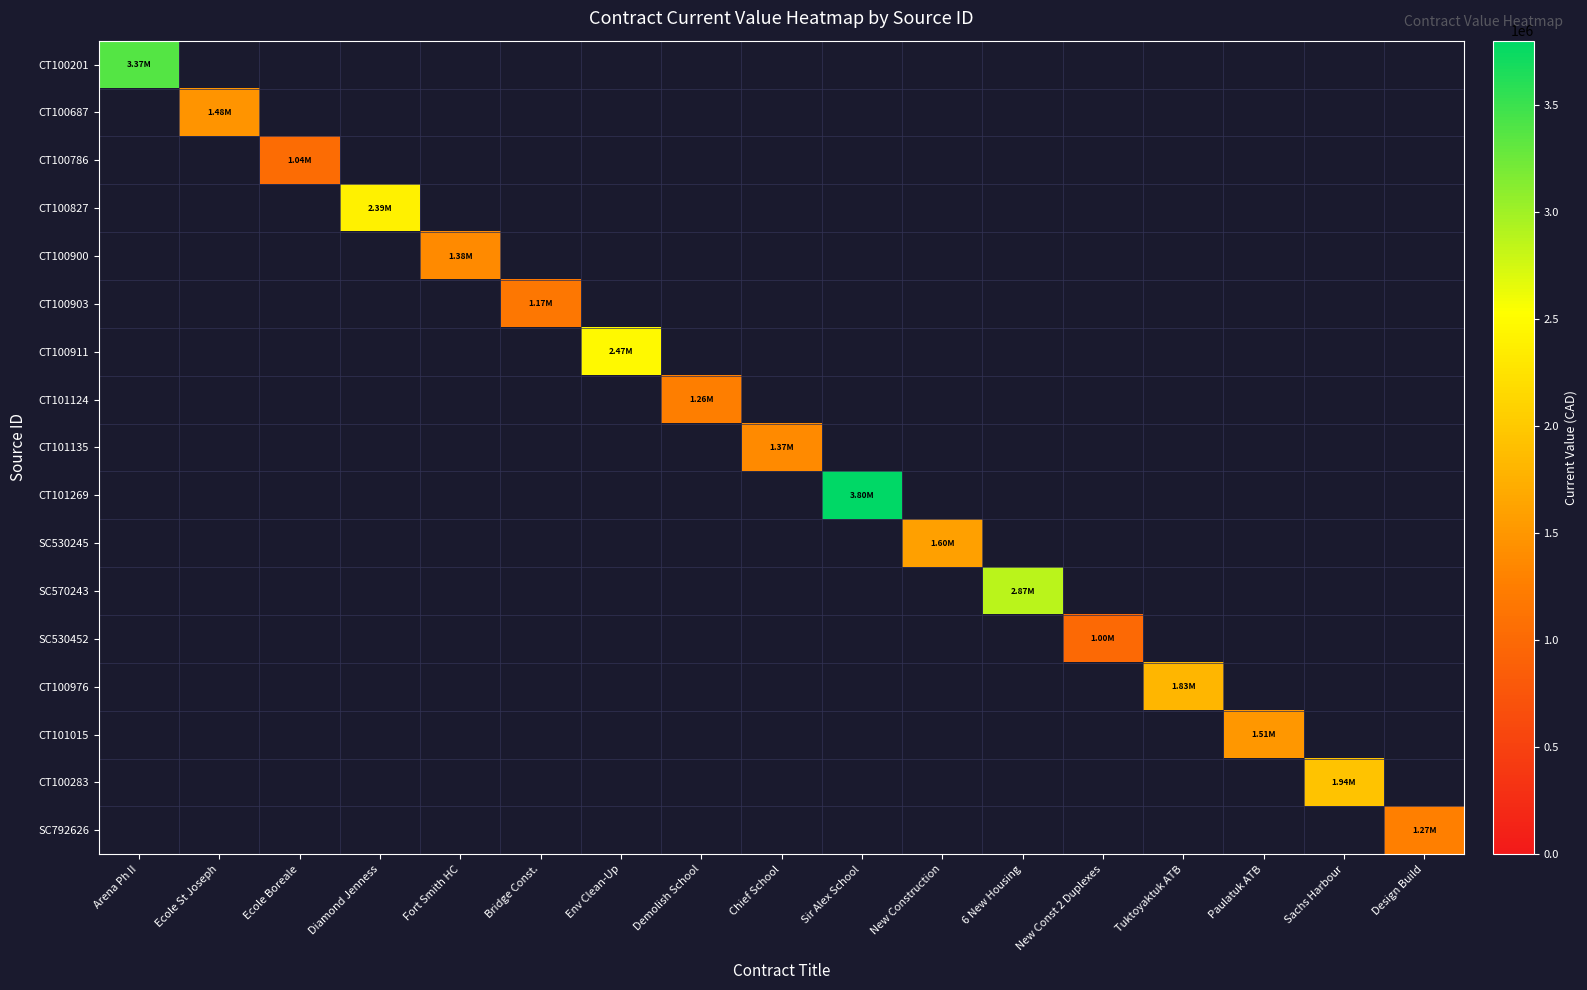

Reading left to right, list all the values displayed in this chart.

CT100201: Arena Ph II=3374629.1	Ecole St Joseph=0.0	Ecole Boreale=0.0	Diamond Jenness=0.0	Fort Smith HC=0.0	Bridge Const.=0.0	Env Clean-Up=0.0	Demolish School=0.0	Chief School=0.0	Sir Alex School=0.0	New Construction=0.0	6 New Housing=0.0	New Const 2 Duplexes=0.0	Tuktoyaktuk ATB=0.0	Paulatuk ATB=0.0	Sachs Harbour=0.0	Design Build=0.0
CT100687: Arena Ph II=0.0	Ecole St Joseph=1477626.0	Ecole Boreale=0.0	Diamond Jenness=0.0	Fort Smith HC=0.0	Bridge Const.=0.0	Env Clean-Up=0.0	Demolish School=0.0	Chief School=0.0	Sir Alex School=0.0	New Construction=0.0	6 New Housing=0.0	New Const 2 Duplexes=0.0	Tuktoyaktuk ATB=0.0	Paulatuk ATB=0.0	Sachs Harbour=0.0	Design Build=0.0
CT100786: Arena Ph II=0.0	Ecole St Joseph=0.0	Ecole Boreale=1038800.0	Diamond Jenness=0.0	Fort Smith HC=0.0	Bridge Const.=0.0	Env Clean-Up=0.0	Demolish School=0.0	Chief School=0.0	Sir Alex School=0.0	New Construction=0.0	6 New Housing=0.0	New Const 2 Duplexes=0.0	Tuktoyaktuk ATB=0.0	Paulatuk ATB=0.0	Sachs Harbour=0.0	Design Build=0.0
CT100827: Arena Ph II=0.0	Ecole St Joseph=0.0	Ecole Boreale=0.0	Diamond Jenness=2392286.5	Fort Smith HC=0.0	Bridge Const.=0.0	Env Clean-Up=0.0	Demolish School=0.0	Chief School=0.0	Sir Alex School=0.0	New Construction=0.0	6 New Housing=0.0	New Const 2 Duplexes=0.0	Tuktoyaktuk ATB=0.0	Paulatuk ATB=0.0	Sachs Harbour=0.0	Design Build=0.0
CT100900: Arena Ph II=0.0	Ecole St Joseph=0.0	Ecole Boreale=0.0	Diamond Jenness=0.0	Fort Smith HC=1375263.9	Bridge Const.=0.0	Env Clean-Up=0.0	Demolish School=0.0	Chief School=0.0	Sir Alex School=0.0	New Construction=0.0	6 New Housing=0.0	New Const 2 Duplexes=0.0	Tuktoyaktuk ATB=0.0	Paulatuk ATB=0.0	Sachs Harbour=0.0	Design Build=0.0
CT100903: Arena Ph II=0.0	Ecole St Joseph=0.0	Ecole Boreale=0.0	Diamond Jenness=0.0	Fort Smith HC=0.0	Bridge Const.=1166250.3	Env Clean-Up=0.0	Demolish School=0.0	Chief School=0.0	Sir Alex School=0.0	New Construction=0.0	6 New Housing=0.0	New Const 2 Duplexes=0.0	Tuktoyaktuk ATB=0.0	Paulatuk ATB=0.0	Sachs Harbour=0.0	Design Build=0.0
CT100911: Arena Ph II=0.0	Ecole St Joseph=0.0	Ecole Boreale=0.0	Diamond Jenness=0.0	Fort Smith HC=0.0	Bridge Const.=0.0	Env Clean-Up=2471552.5	Demolish School=0.0	Chief School=0.0	Sir Alex School=0.0	New Construction=0.0	6 New Housing=0.0	New Const 2 Duplexes=0.0	Tuktoyaktuk ATB=0.0	Paulatuk ATB=0.0	Sachs Harbour=0.0	Design Build=0.0
CT101124: Arena Ph II=0.0	Ecole St Joseph=0.0	Ecole Boreale=0.0	Diamond Jenness=0.0	Fort Smith HC=0.0	Bridge Const.=0.0	Env Clean-Up=0.0	Demolish School=1257664.0	Chief School=0.0	Sir Alex School=0.0	New Construction=0.0	6 New Housing=0.0	New Const 2 Duplexes=0.0	Tuktoyaktuk ATB=0.0	Paulatuk ATB=0.0	Sachs Harbour=0.0	Design Build=0.0
CT101135: Arena Ph II=0.0	Ecole St Joseph=0.0	Ecole Boreale=0.0	Diamond Jenness=0.0	Fort Smith HC=0.0	Bridge Const.=0.0	Env Clean-Up=0.0	Demolish School=0.0	Chief School=1367289.0	Sir Alex School=0.0	New Construction=0.0	6 New Housing=0.0	New Const 2 Duplexes=0.0	Tuktoyaktuk ATB=0.0	Paulatuk ATB=0.0	Sachs Harbour=0.0	Design Build=0.0
CT101269: Arena Ph II=0.0	Ecole St Joseph=0.0	Ecole Boreale=0.0	Diamond Jenness=0.0	Fort Smith HC=0.0	Bridge Const.=0.0	Env Clean-Up=0.0	Demolish School=0.0	Chief School=0.0	Sir Alex School=3800000.0	New Construction=0.0	6 New Housing=0.0	New Const 2 Duplexes=0.0	Tuktoyaktuk ATB=0.0	Paulatuk ATB=0.0	Sachs Harbour=0.0	Design Build=0.0
SC530245: Arena Ph II=0.0	Ecole St Joseph=0.0	Ecole Boreale=0.0	Diamond Jenness=0.0	Fort Smith HC=0.0	Bridge Const.=0.0	Env Clean-Up=0.0	Demolish School=0.0	Chief School=0.0	Sir Alex School=0.0	New Construction=1602700.0	6 New Housing=0.0	New Const 2 Duplexes=0.0	Tuktoyaktuk ATB=0.0	Paulatuk ATB=0.0	Sachs Harbour=0.0	Design Build=0.0
SC570243: Arena Ph II=0.0	Ecole St Joseph=0.0	Ecole Boreale=0.0	Diamond Jenness=0.0	Fort Smith HC=0.0	Bridge Const.=0.0	Env Clean-Up=0.0	Demolish School=0.0	Chief School=0.0	Sir Alex School=0.0	New Construction=0.0	6 New Housing=2868384.9	New Const 2 Duplexes=0.0	Tuktoyaktuk ATB=0.0	Paulatuk ATB=0.0	Sachs Harbour=0.0	Design Build=0.0
SC530452: Arena Ph II=0.0	Ecole St Joseph=0.0	Ecole Boreale=0.0	Diamond Jenness=0.0	Fort Smith HC=0.0	Bridge Const.=0.0	Env Clean-Up=0.0	Demolish School=0.0	Chief School=0.0	Sir Alex School=0.0	New Construction=0.0	6 New Housing=0.0	New Const 2 Duplexes=1000000.0	Tuktoyaktuk ATB=0.0	Paulatuk ATB=0.0	Sachs Harbour=0.0	Design Build=0.0
CT100976: Arena Ph II=0.0	Ecole St Joseph=0.0	Ecole Boreale=0.0	Diamond Jenness=0.0	Fort Smith HC=0.0	Bridge Const.=0.0	Env Clean-Up=0.0	Demolish School=0.0	Chief School=0.0	Sir Alex School=0.0	New Construction=0.0	6 New Housing=0.0	New Const 2 Duplexes=0.0	Tuktoyaktuk ATB=1825342.0	Paulatuk ATB=0.0	Sachs Harbour=0.0	Design Build=0.0
CT101015: Arena Ph II=0.0	Ecole St Joseph=0.0	Ecole Boreale=0.0	Diamond Jenness=0.0	Fort Smith HC=0.0	Bridge Const.=0.0	Env Clean-Up=0.0	Demolish School=0.0	Chief School=0.0	Sir Alex School=0.0	New Construction=0.0	6 New Housing=0.0	New Const 2 Duplexes=0.0	Tuktoyaktuk ATB=0.0	Paulatuk ATB=1507452.0	Sachs Harbour=0.0	Design Build=0.0
CT100283: Arena Ph II=0.0	Ecole St Joseph=0.0	Ecole Boreale=0.0	Diamond Jenness=0.0	Fort Smith HC=0.0	Bridge Const.=0.0	Env Clean-Up=0.0	Demolish School=0.0	Chief School=0.0	Sir Alex School=0.0	New Construction=0.0	6 New Housing=0.0	New Const 2 Duplexes=0.0	Tuktoyaktuk ATB=0.0	Paulatuk ATB=0.0	Sachs Harbour=1938084.0	Design Build=0.0
SC792626: Arena Ph II=0.0	Ecole St Joseph=0.0	Ecole Boreale=0.0	Diamond Jenness=0.0	Fort Smith HC=0.0	Bridge Const.=0.0	Env Clean-Up=0.0	Demolish School=0.0	Chief School=0.0	Sir Alex School=0.0	New Construction=0.0	6 New Housing=0.0	New Const 2 Duplexes=0.0	Tuktoyaktuk ATB=0.0	Paulatuk ATB=0.0	Sachs Harbour=0.0	Design Build=1268000.0